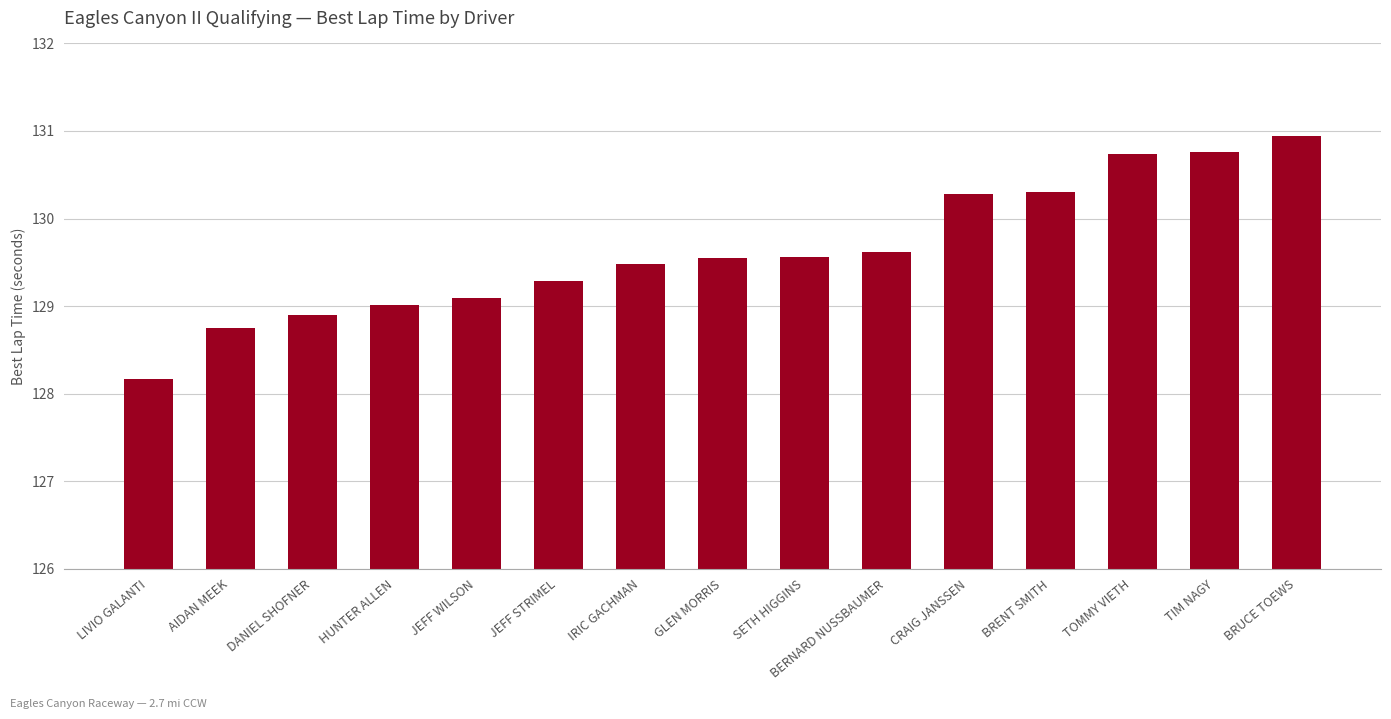

Where is the data nearest to the value 129?

HUNTER ALLEN